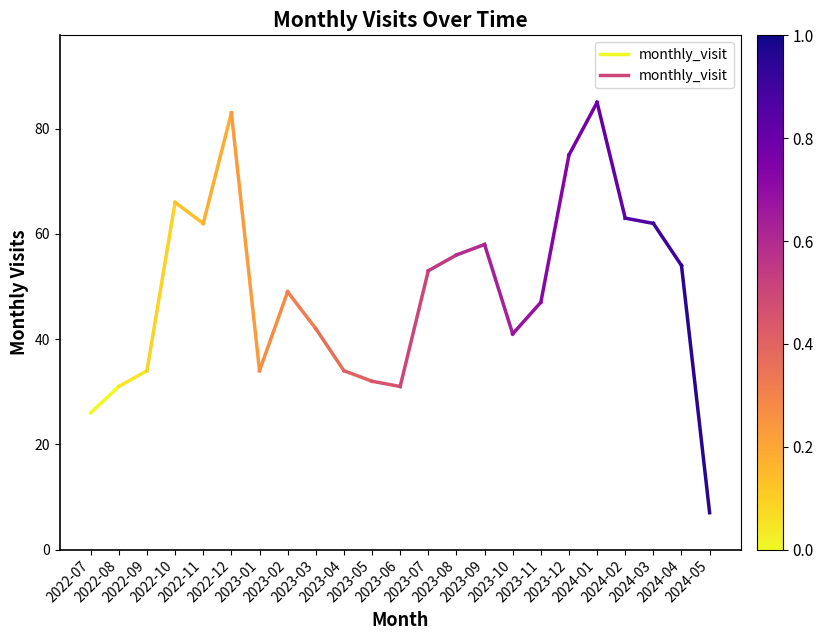

The value at 2022-08 is 6. True or false?

False